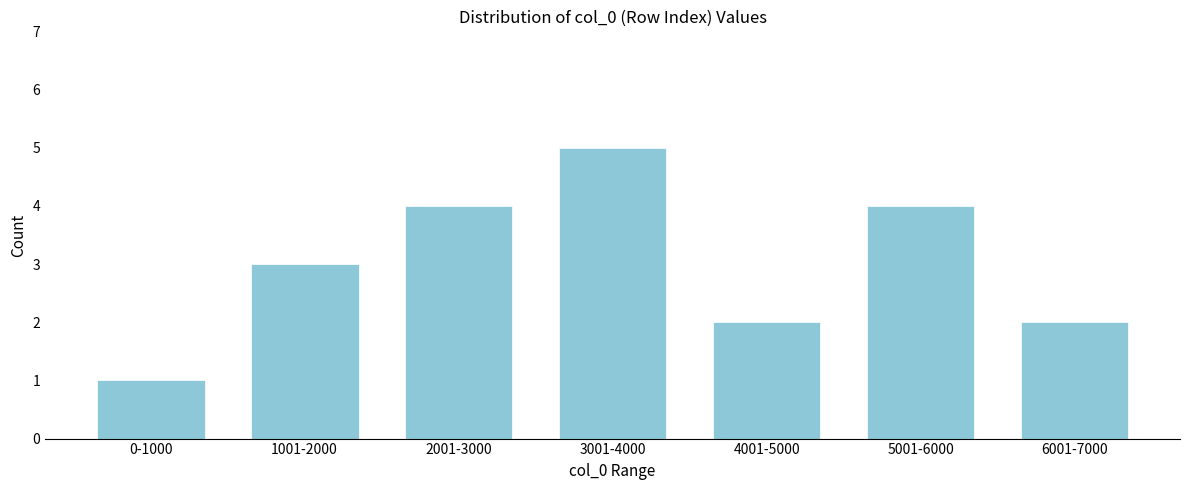

Reading right to left, transcribe all the data shown in this chart.

2	4	2	5	4	3	1